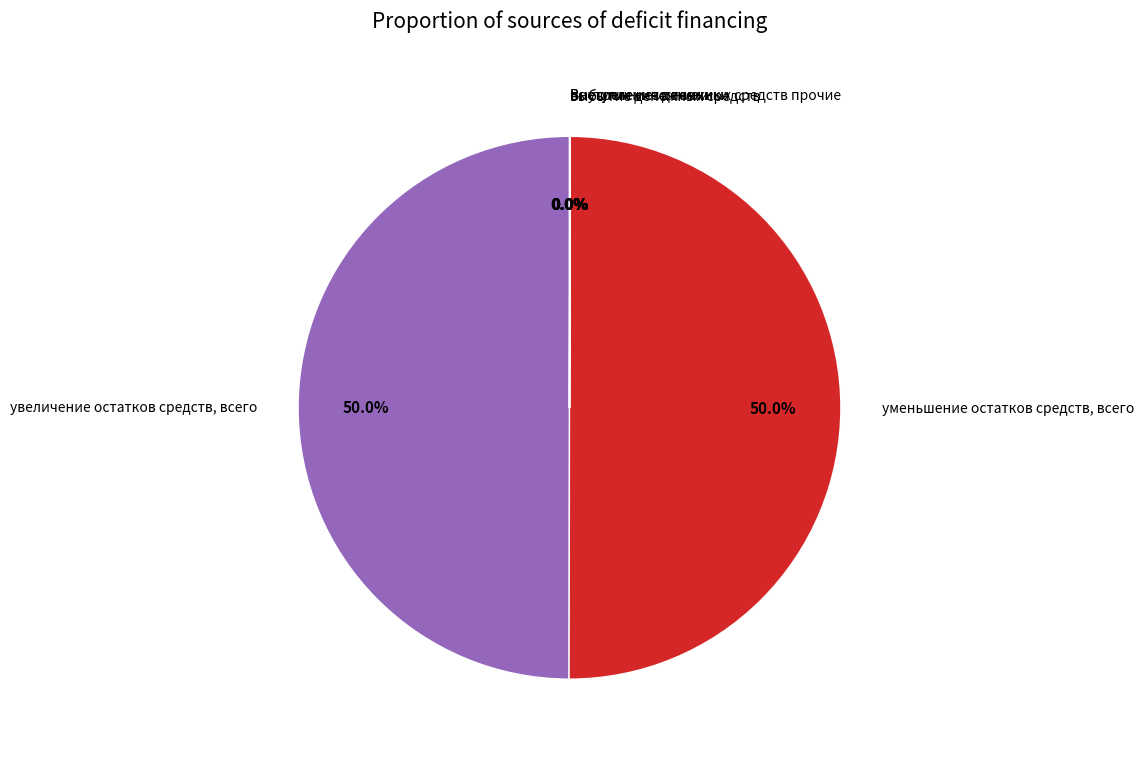

What percentage do увеличение остатков средств, всего and уменьшение остатков средств, всего together represent?

100.0%